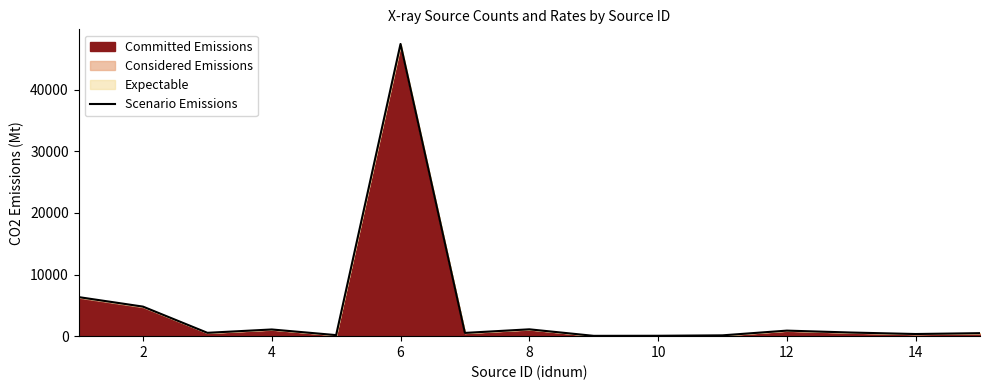

How many categories are shown in the chart?

15